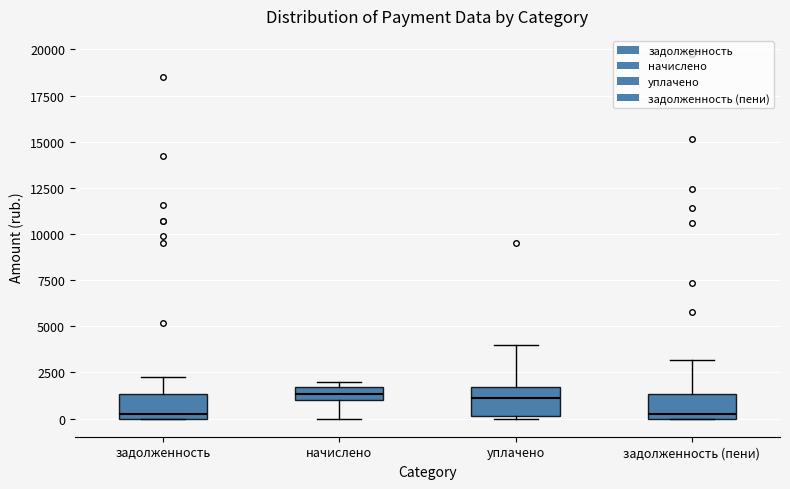

Where is the upper edge of the box for задолженность on the y-axis? The values are not printed on the chart, so give them approximately, as read against the axis.

1500